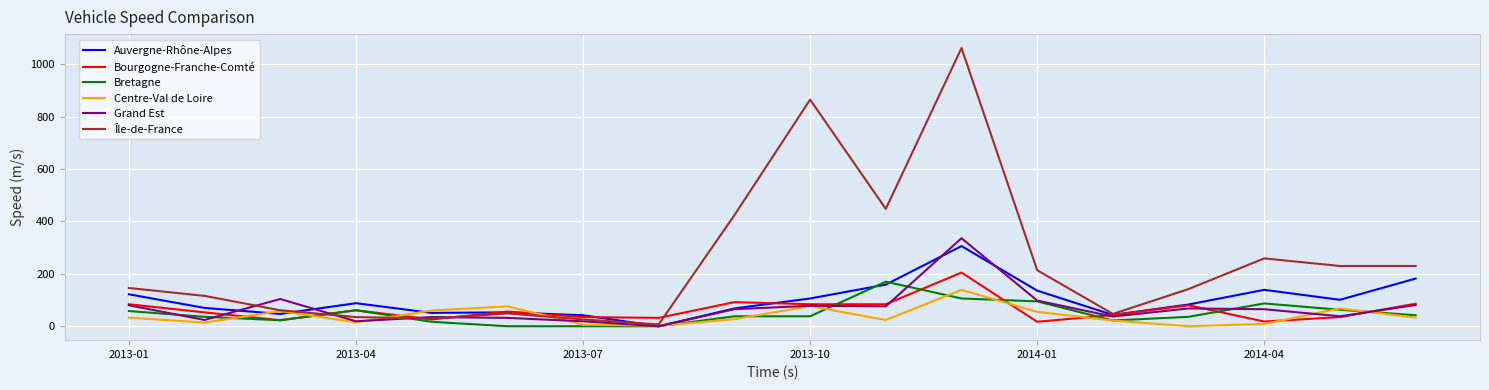

Which series has the largest range (max minus min)?

Île-de-France